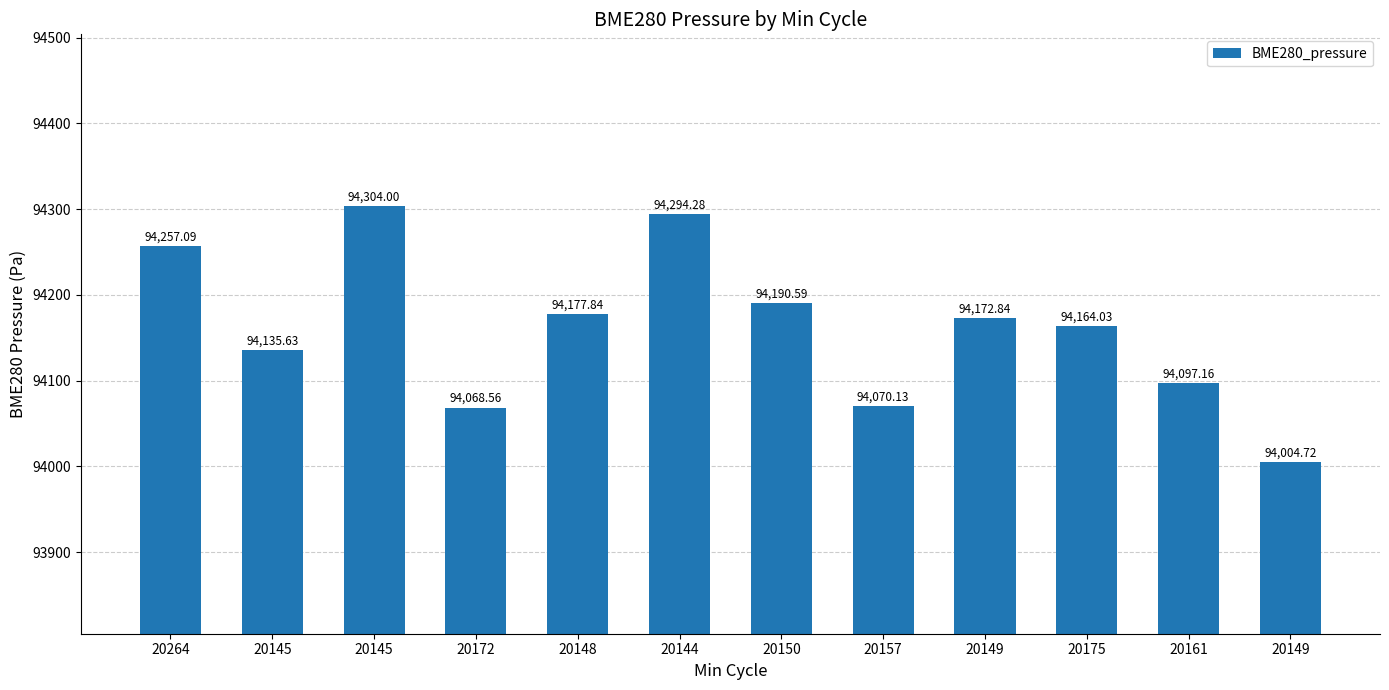

Rank the categories by value from lowest to highest.

20149, 20172, 20157, 20161, 20145, 20175, 20149, 20148, 20150, 20264, 20144, 20145